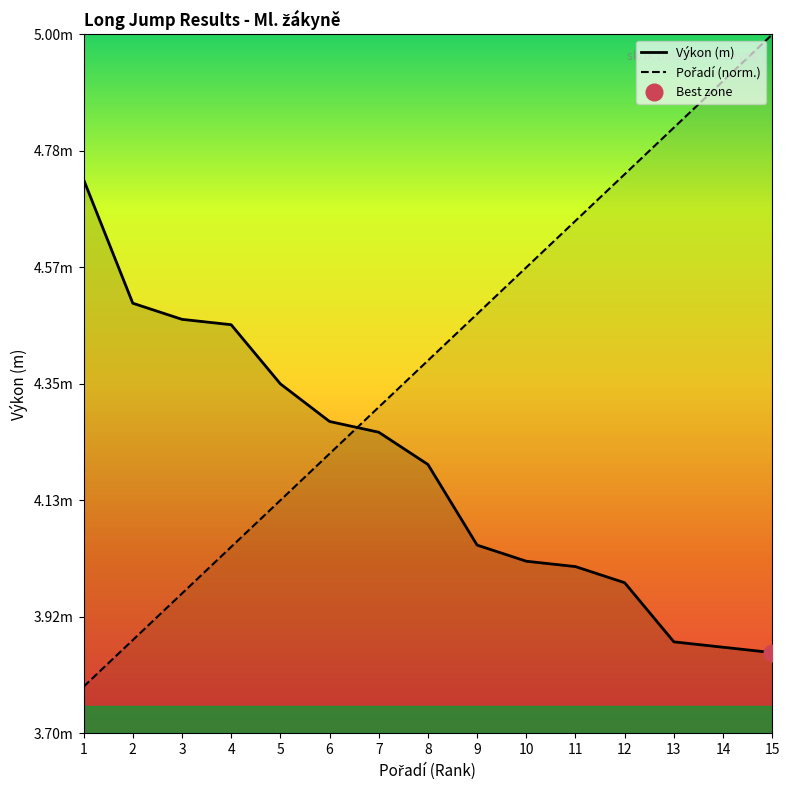

Between 6 and 11, which series saw the biggest shift?

Pořadí